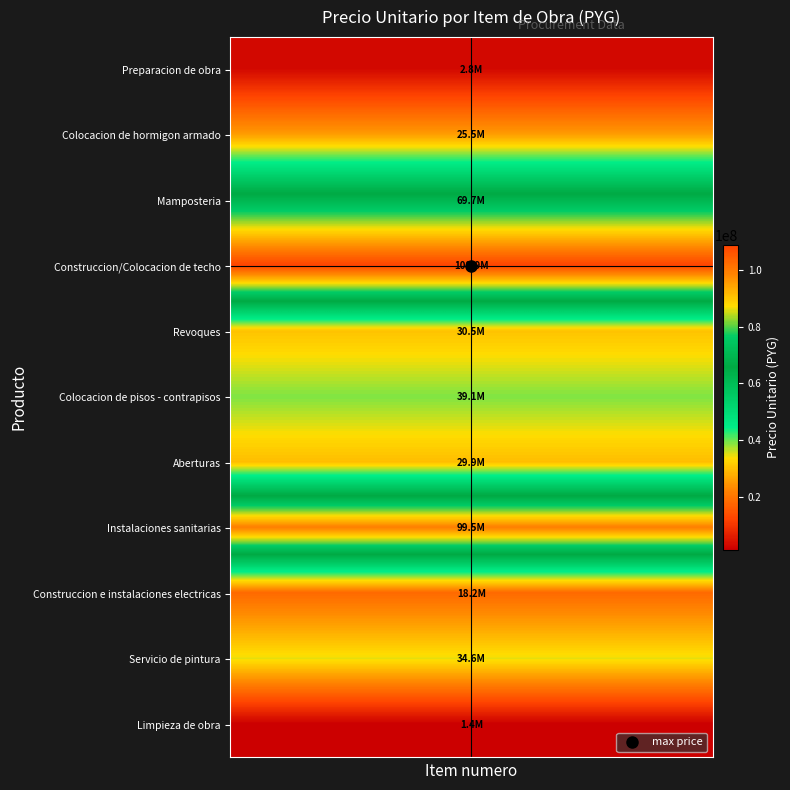

Reading left to right, list all the values displayed in this chart.

Preparacion de obra: 2770000	2770000	2770000	2770000	2770000	2770000	2770000	2770000	2770000	2770000	2770000
Colocacion de hormigon armado: 25549130	25549130	25549130	25549130	25549130	25549130	25549130	25549130	25549130	25549130	25549130
Mamposteria: 69740100	69740100	69740100	69740100	69740100	69740100	69740100	69740100	69740100	69740100	69740100
Construccion/Colocacion de techo: 108864900	108864900	108864900	108864900	108864900	108864900	108864900	108864900	108864900	108864900	108864900
Revoques: 30468510	30468510	30468510	30468510	30468510	30468510	30468510	30468510	30468510	30468510	30468510
Colocacion de pisos - contrapisos: 39105000	39105000	39105000	39105000	39105000	39105000	39105000	39105000	39105000	39105000	39105000
Aberturas: 29859380	29859380	29859380	29859380	29859380	29859380	29859380	29859380	29859380	29859380	29859380
Instalaciones sanitarias: 99467495	99467495	99467495	99467495	99467495	99467495	99467495	99467495	99467495	99467495	99467495
Construccion e instalaciones electricas: 18241650	18241650	18241650	18241650	18241650	18241650	18241650	18241650	18241650	18241650	18241650
Servicio de pintura: 34625610	34625610	34625610	34625610	34625610	34625610	34625610	34625610	34625610	34625610	34625610
Limpieza de obra: 1370095	1370095	1370095	1370095	1370095	1370095	1370095	1370095	1370095	1370095	1370095